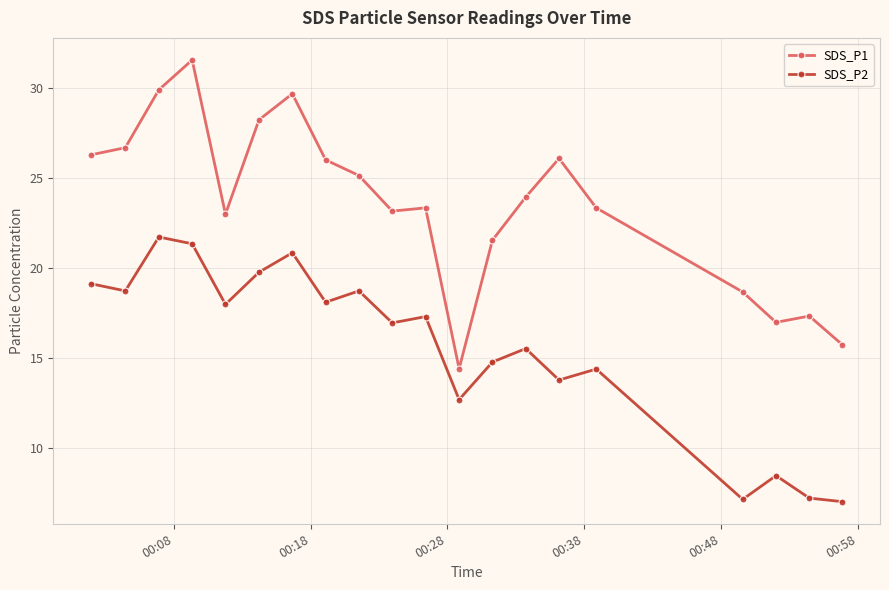

True or false: SDS_P2 and SDS_P1 cross at least once.

False